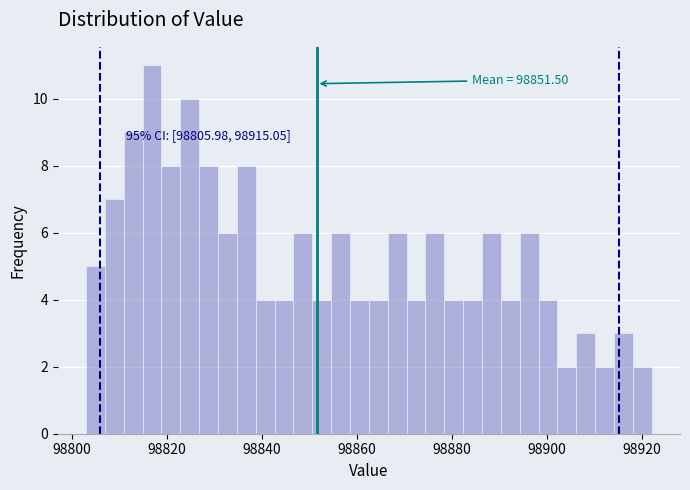

Read against the x-axis, roughly where is the centre of the tallest bar?

98816